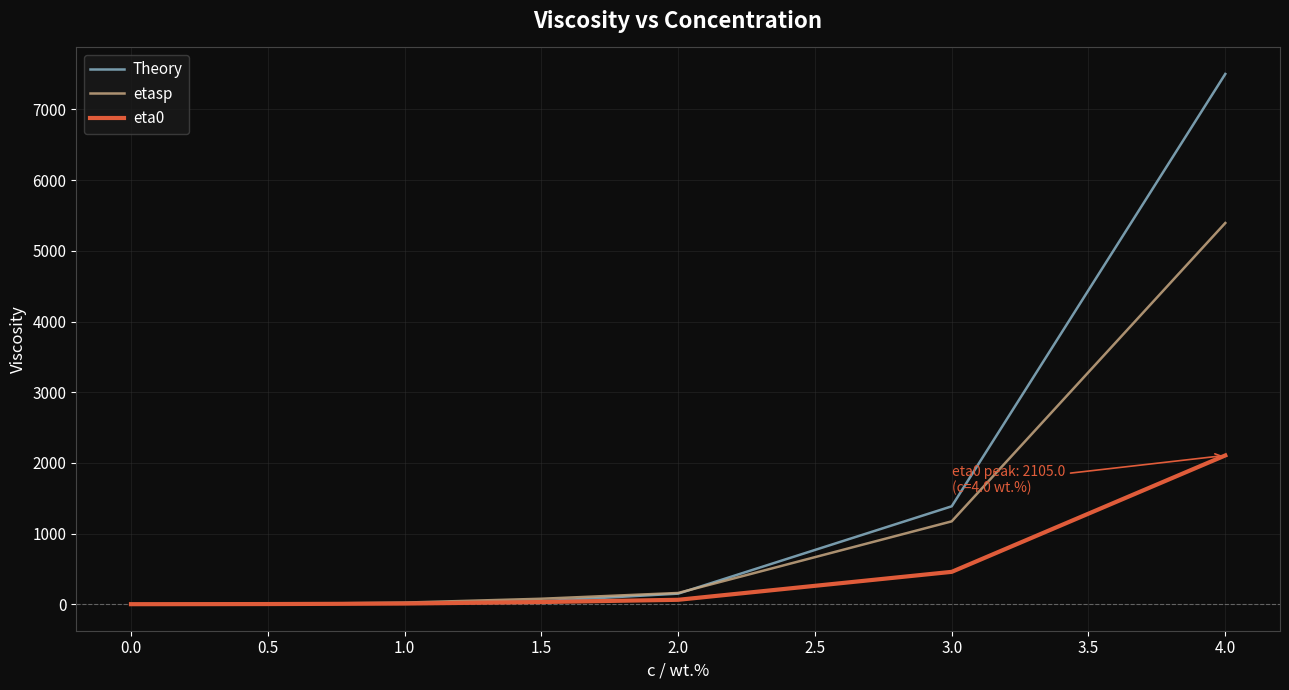

List the series in order of their peak value, lowest first.

eta0, etasp, Theory